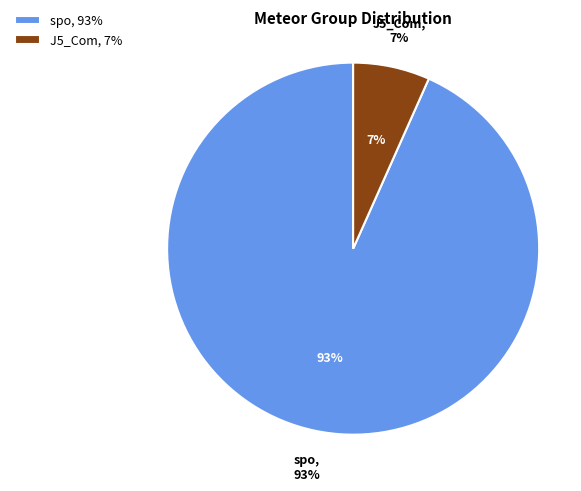

The spo slice represents 80% of the pie. True or false?

False